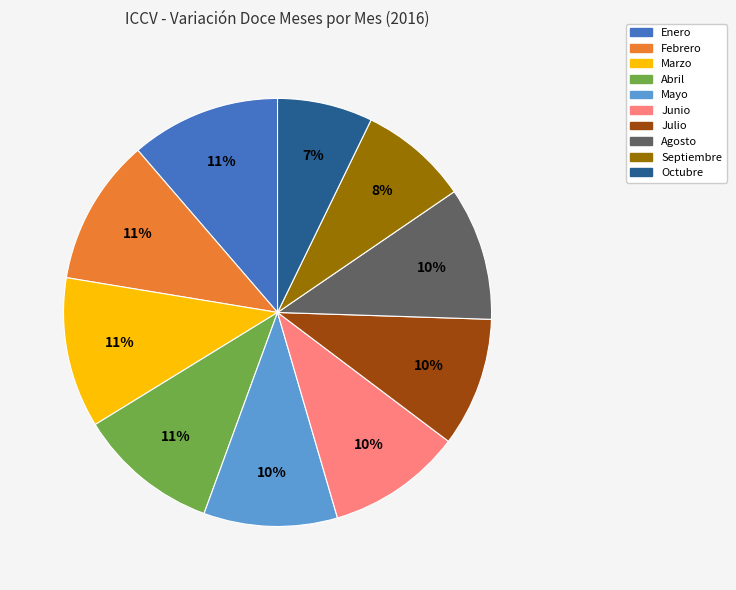

What is the smallest slice in the pie chart?

Octubre